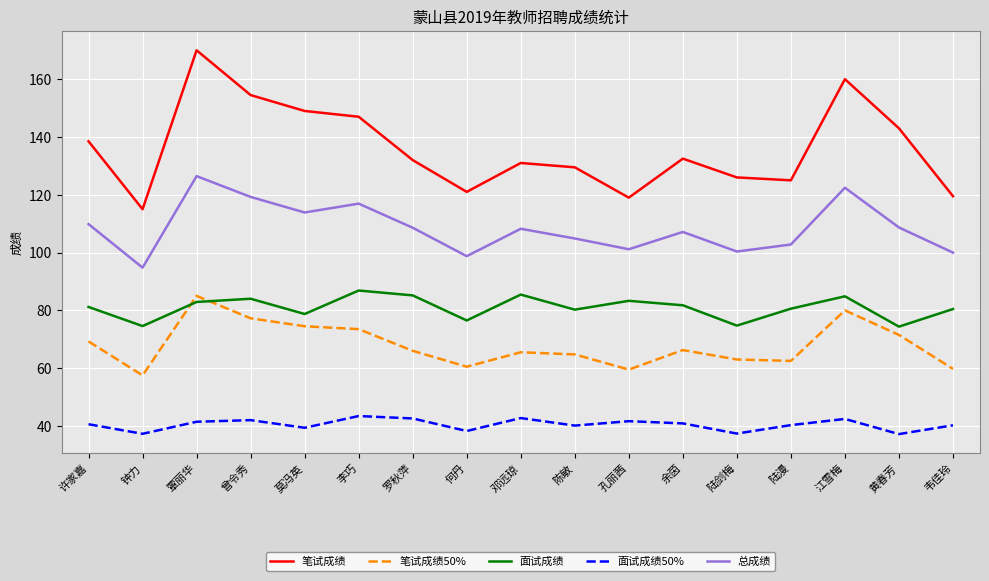

True or false: 面试成绩 and 总成绩 cross at least once.

False